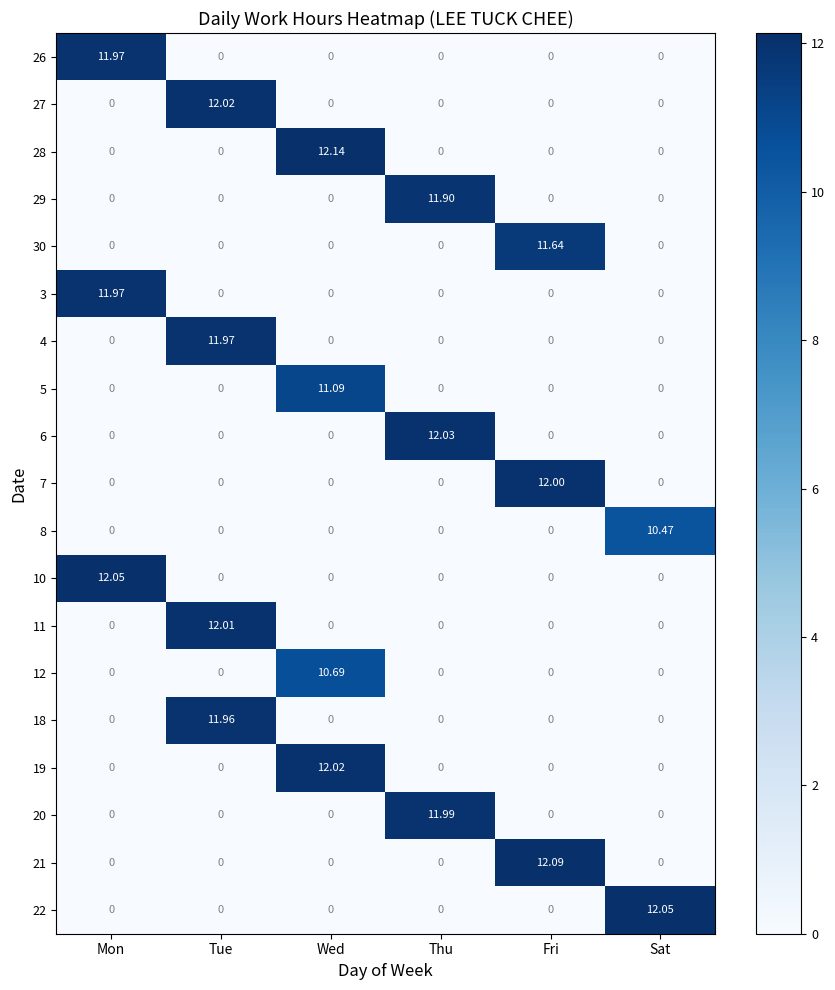

Which series changed the most between Thu and Sat?

22